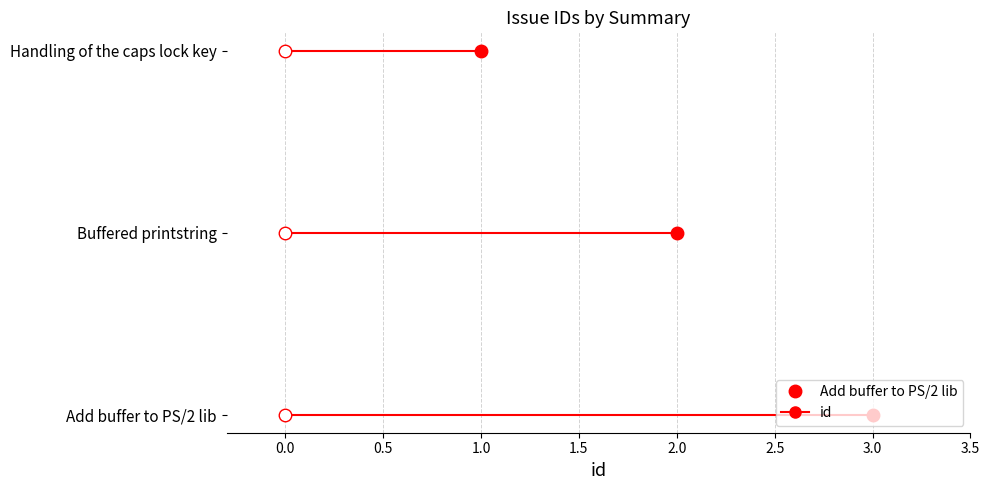

Where does the data first go above 2?

Add buffer to PS/2 lib